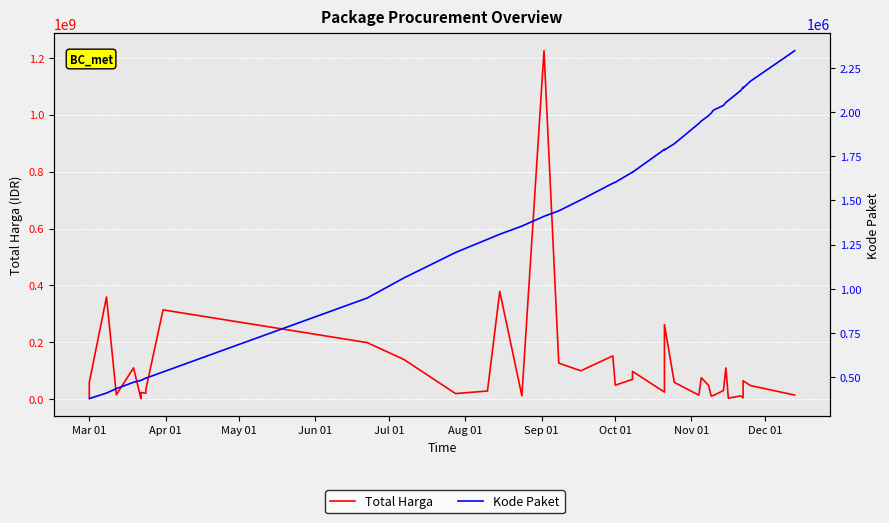

Is this an area chart (filled region under the line)?

No